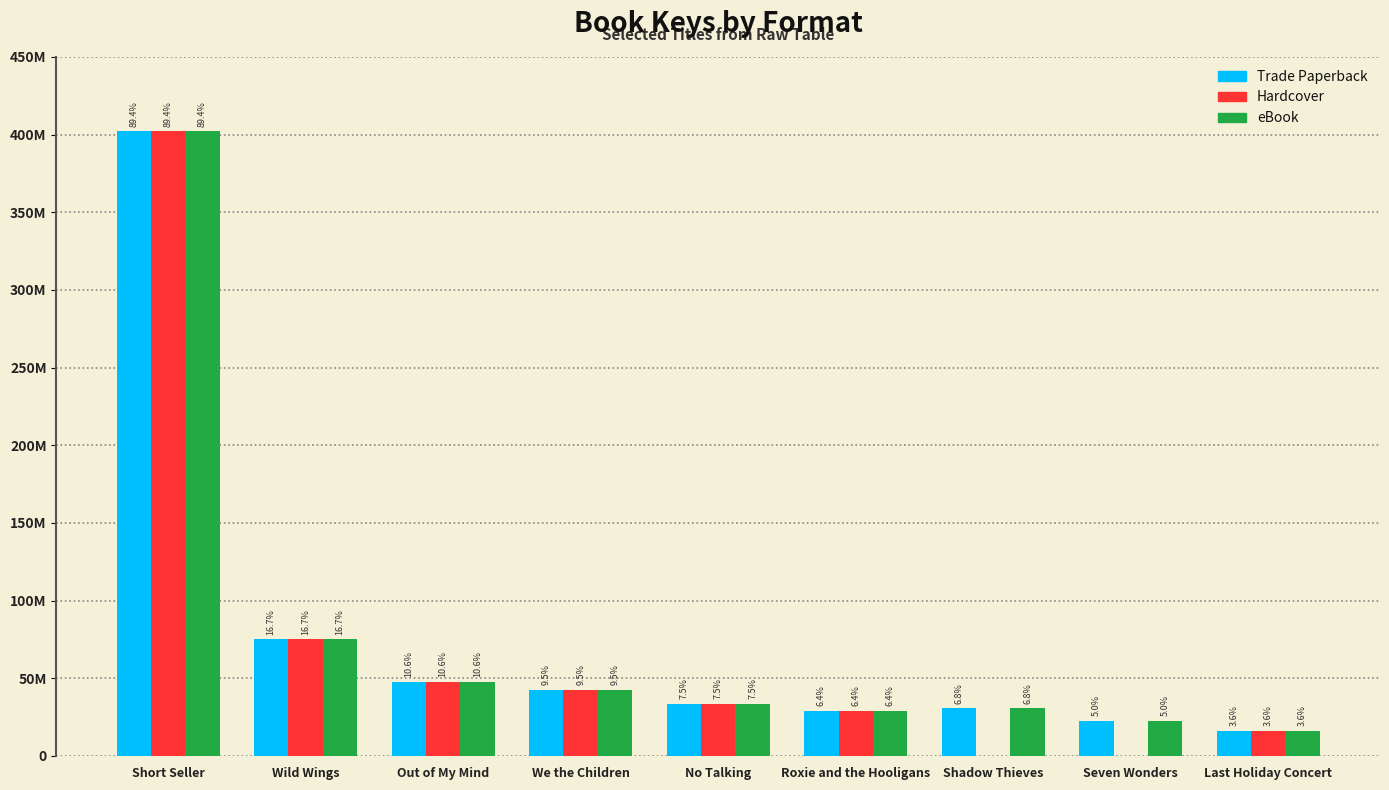

What is the sum of the Trade Paperback values at Roxie and the Hooligans and Shadow Thieves?

59490622